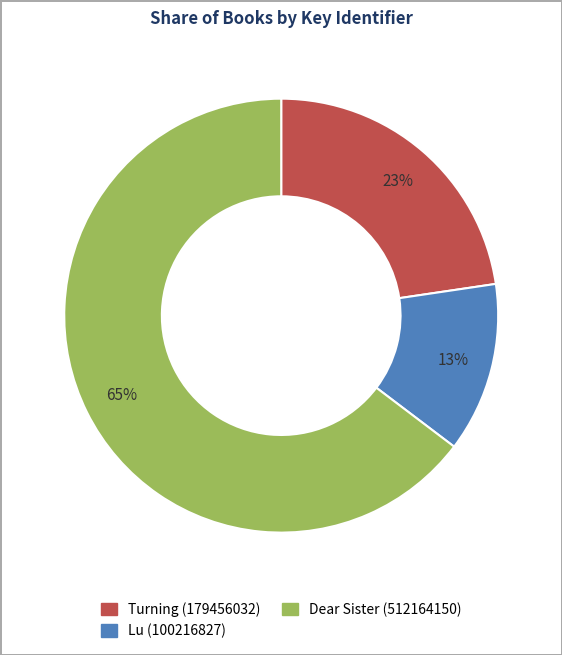

Is it true that Turning (179456032) is 34% of the pie?

False